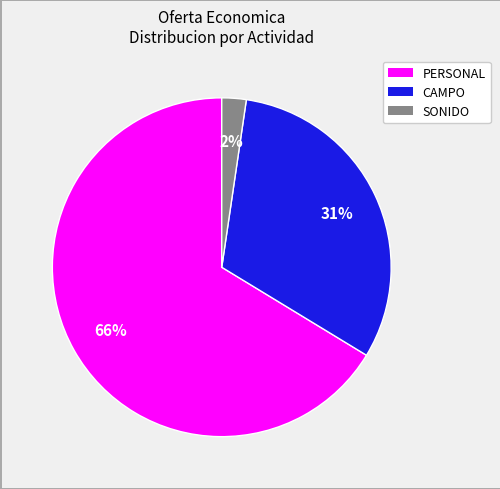

To the nearest percent, what is the combined percentage of PERSONAL and CAMPO?

98%